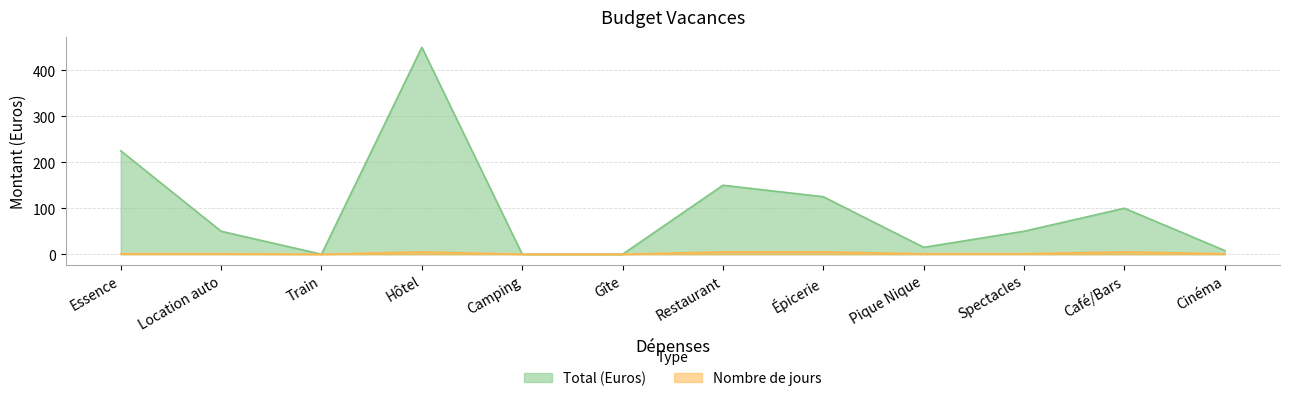

Where is the first local maximum for Total (Euros)?

Hôtel